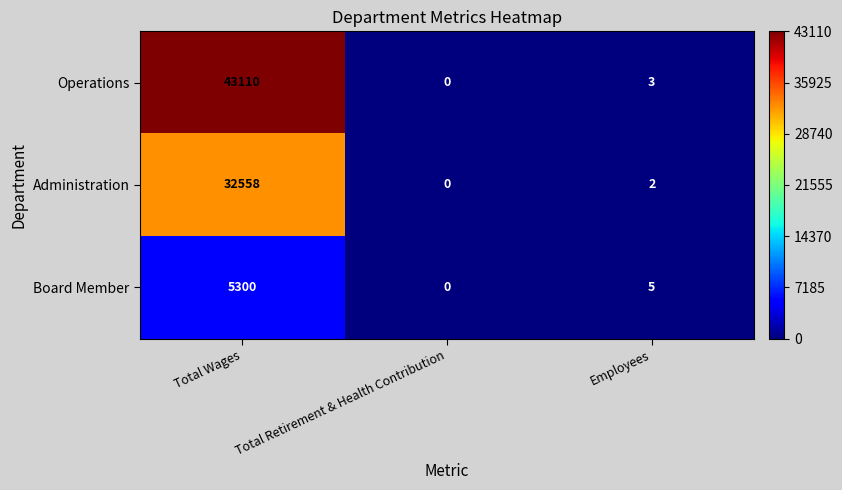

Rank the series by their average value, from lowest to highest.

Board Member, Administration, Operations